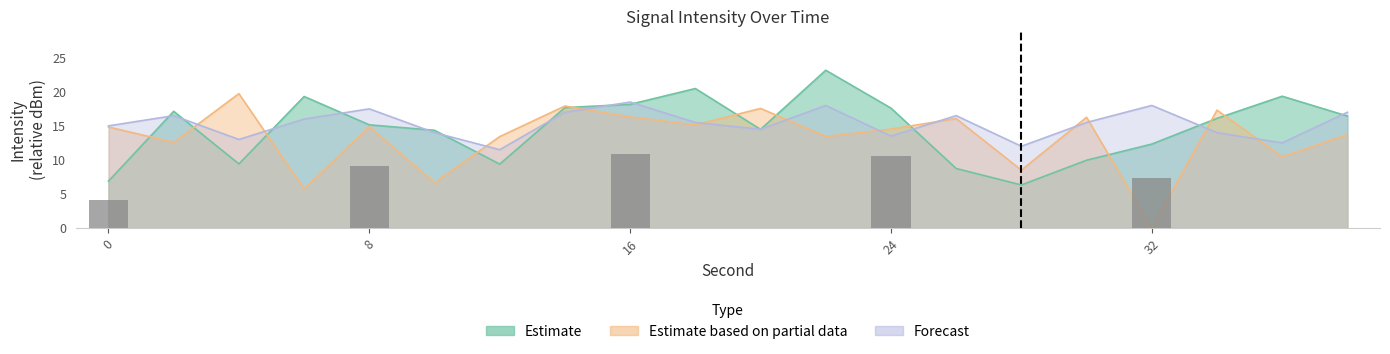

What is the sum of all Forecast values?

306.1